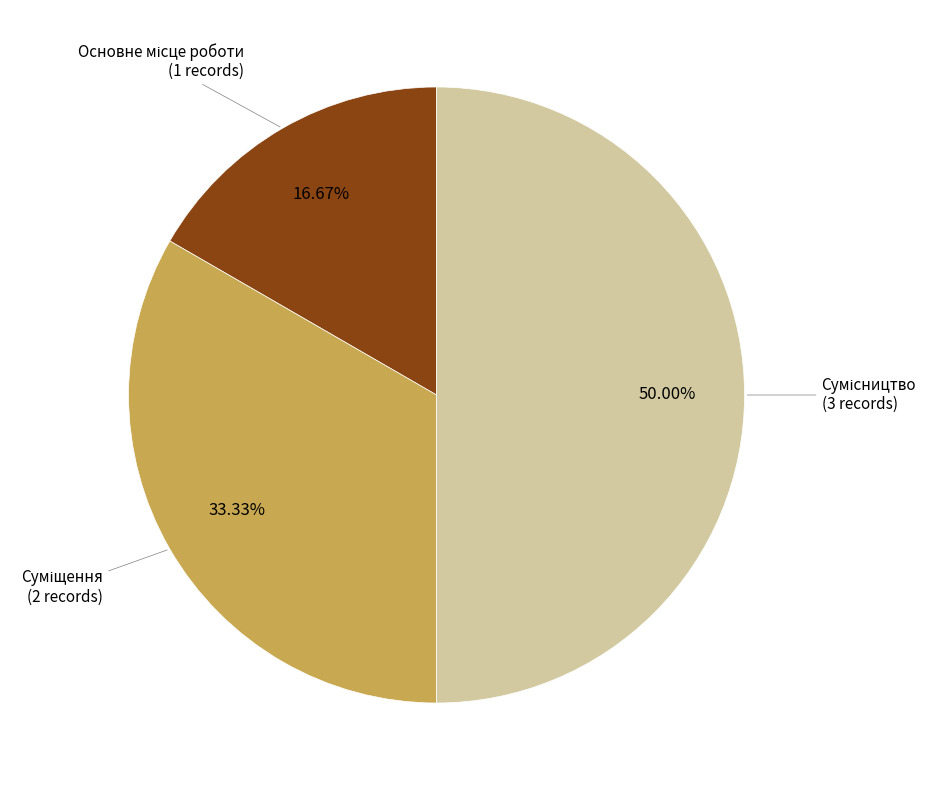

Rank the categories by value from lowest to highest.

Основне місце роботи, Суміщення, Сумісництво